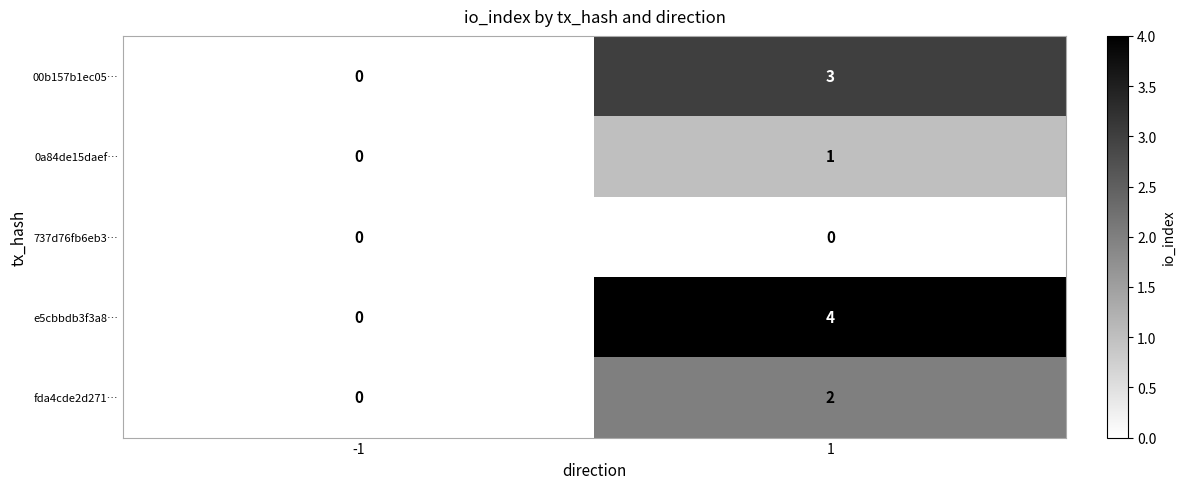

What is the difference between the e5cbbdb3f3a8… values at -1 and 1?

4